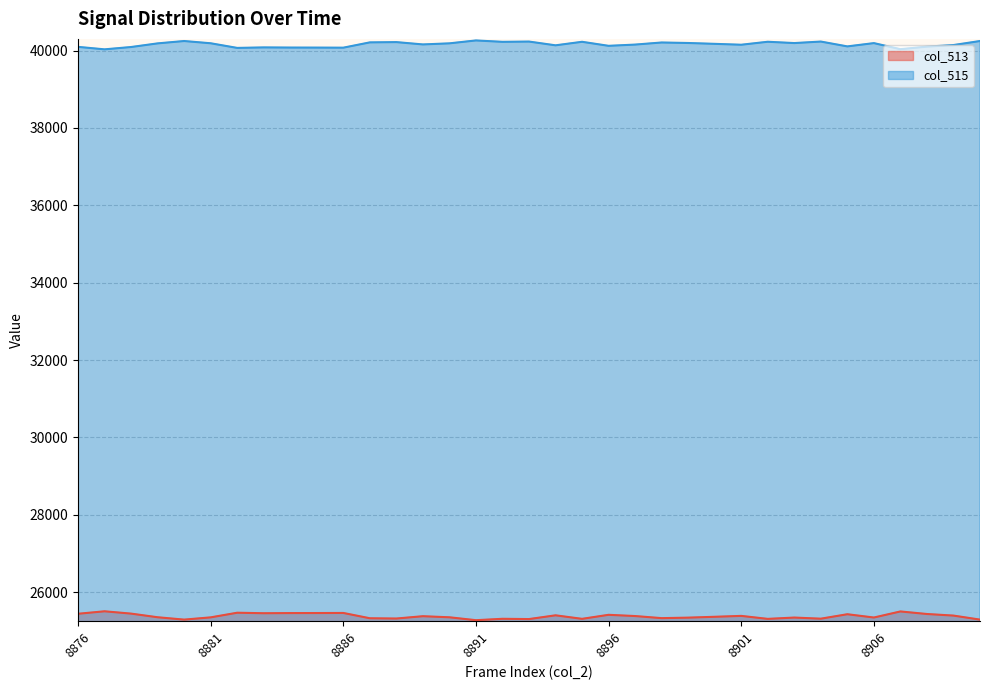

What is the total value across all series at 8886?

65535